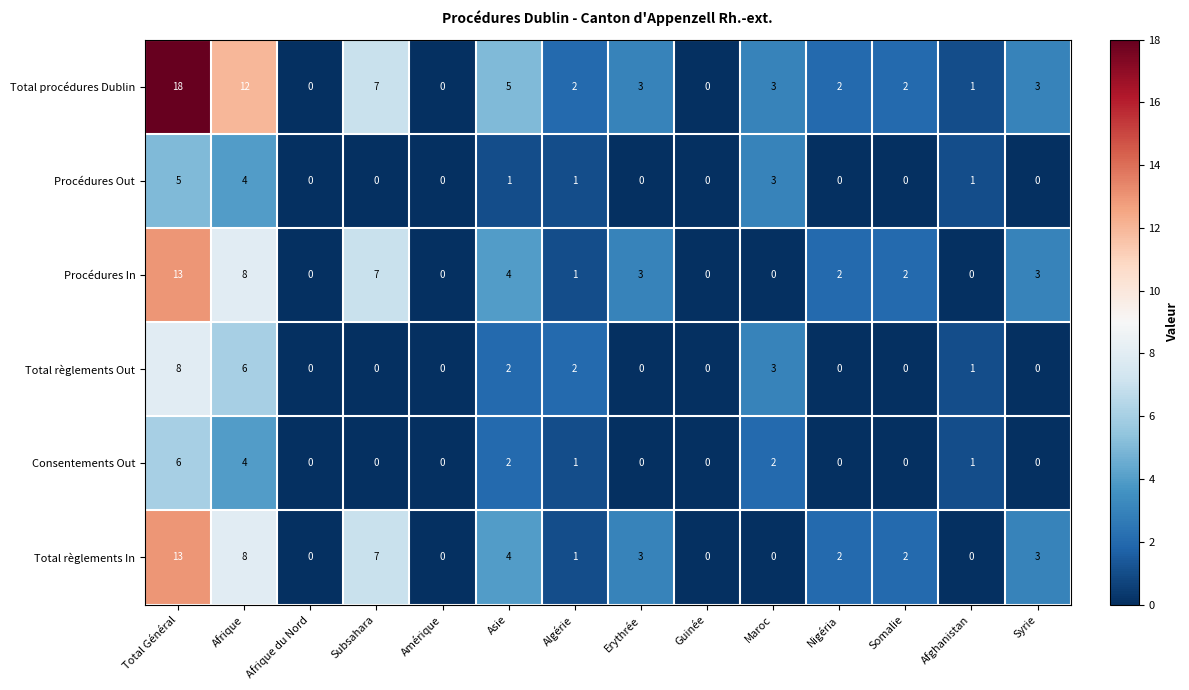

What is the difference between the maximum and second lowest values in the Consentements Out series?

6